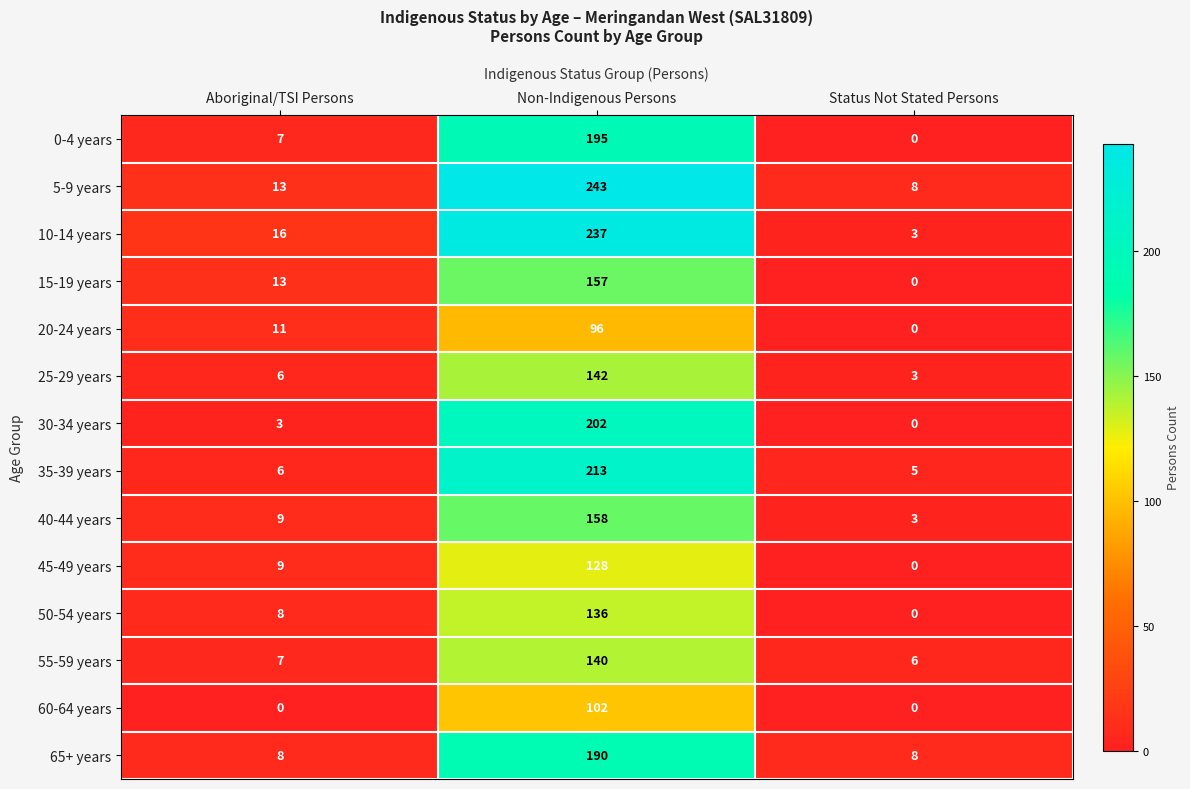

How many values in the 50-54 years series are below 8?

1